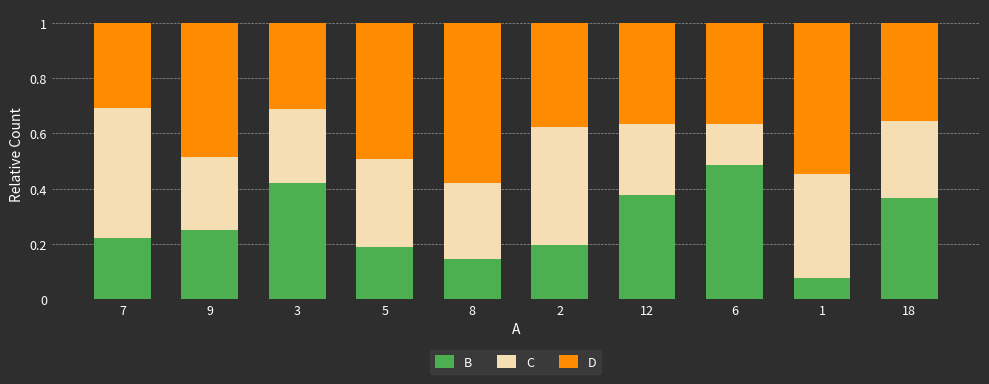

What is the total value across all series at 8?

1.0